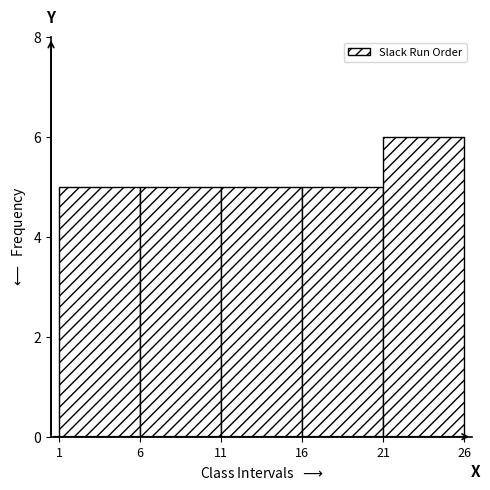

Reading left to right, list every bar in this chart as the range it spans on the x-axis followed by its height. The values are not printed on the chart, so give them approximately, as read against the axis.

1 to 6: 5
6 to 11: 5
11 to 16: 5
16 to 21: 5
21 to 26: 6